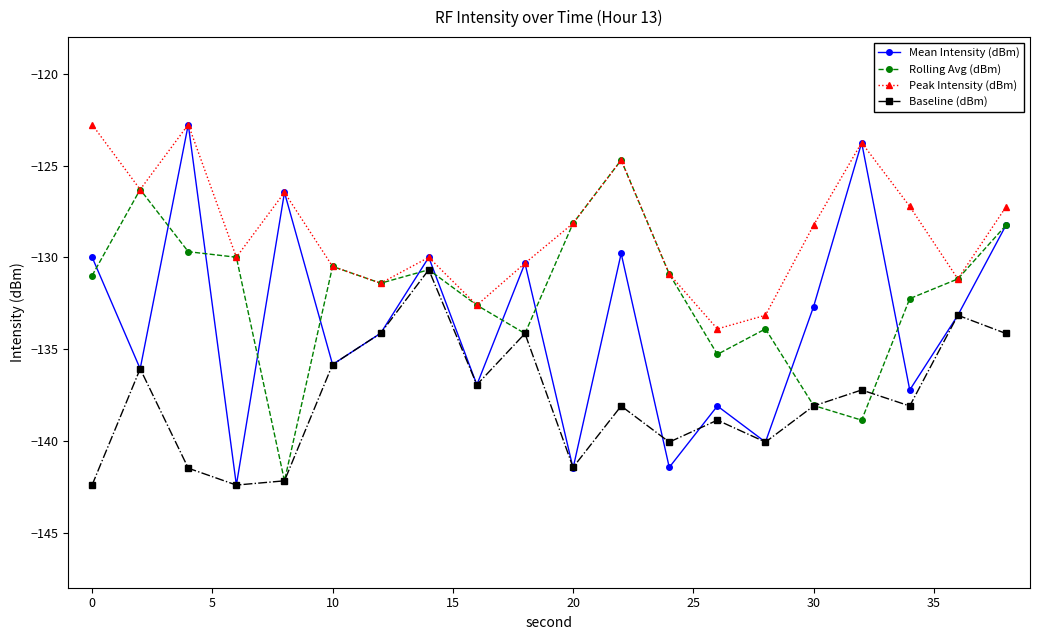

List the series in order of their overall mean, lowest first.

Baseline (dBm), Mean Intensity (dBm), Rolling Avg (dBm), Peak Intensity (dBm)